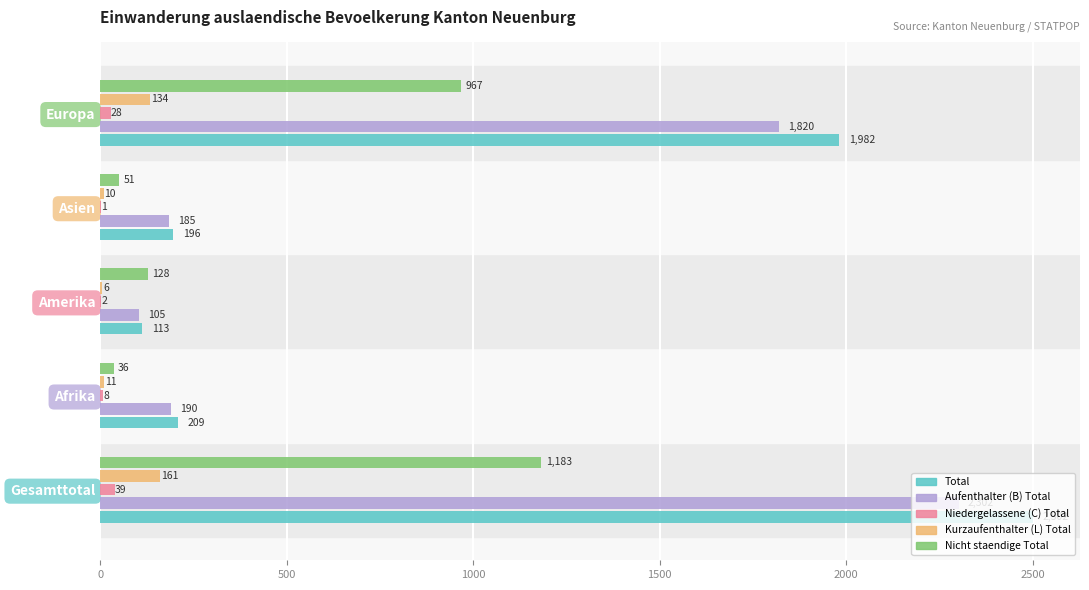

What is the sum of all Aufenthalter (B) Total values?

4602